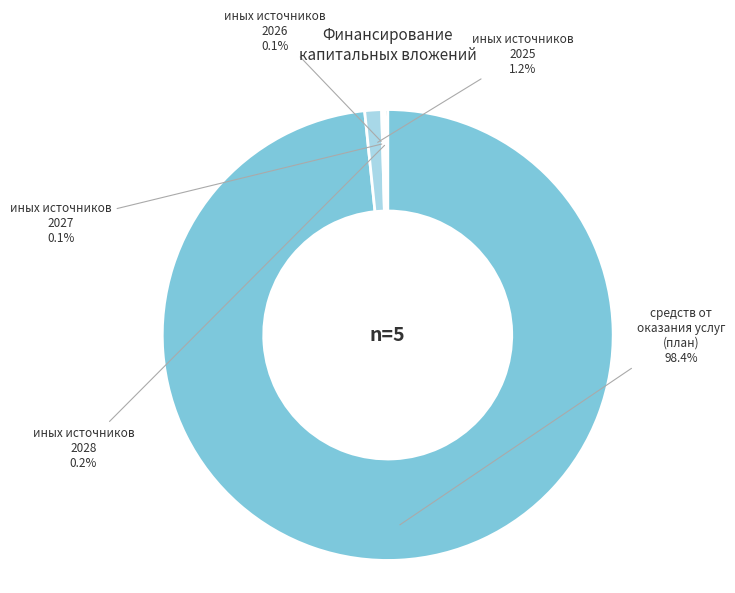

Is the sum of иных источников 2025 and средств от оказания услуг (план) greater than half?

Yes